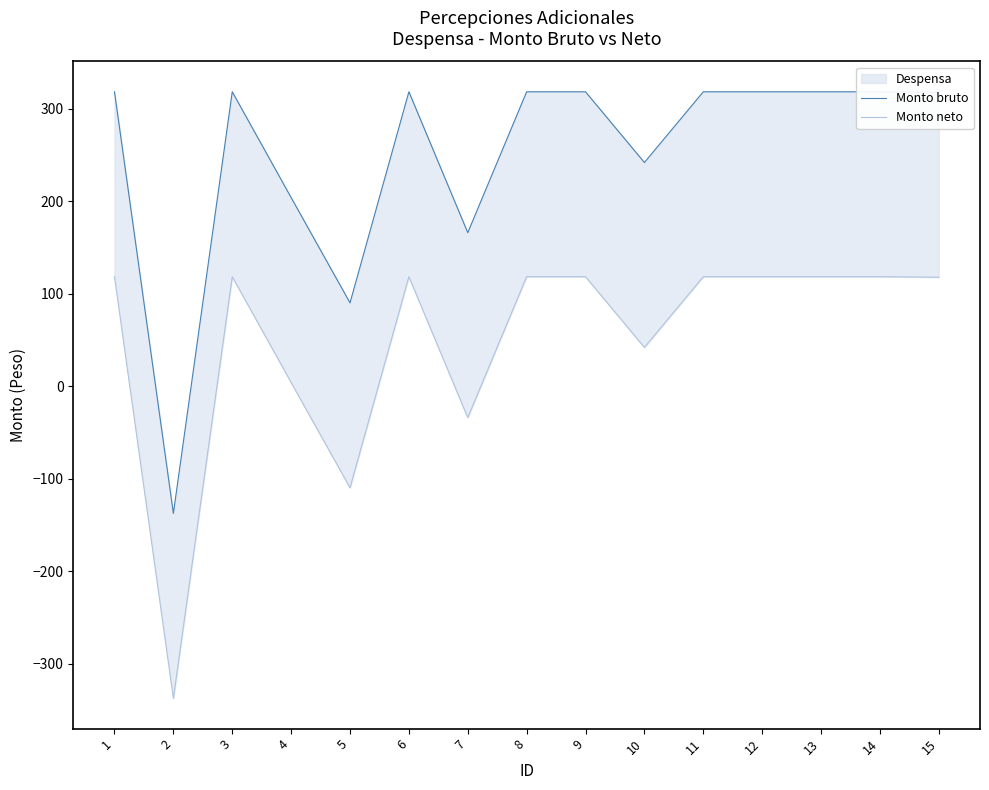

True or false: Monto neto has more than 1 interior local peaks.

True